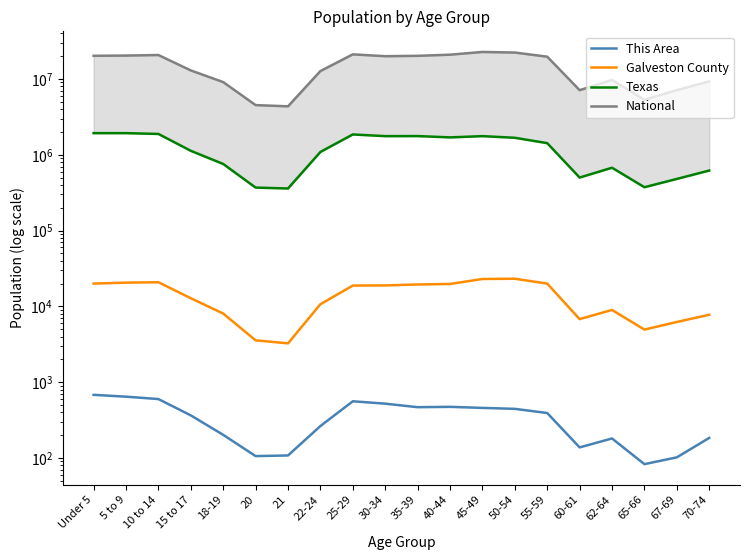

What is the sum of the Galveston County values at 18-19 and 70-74?

15799